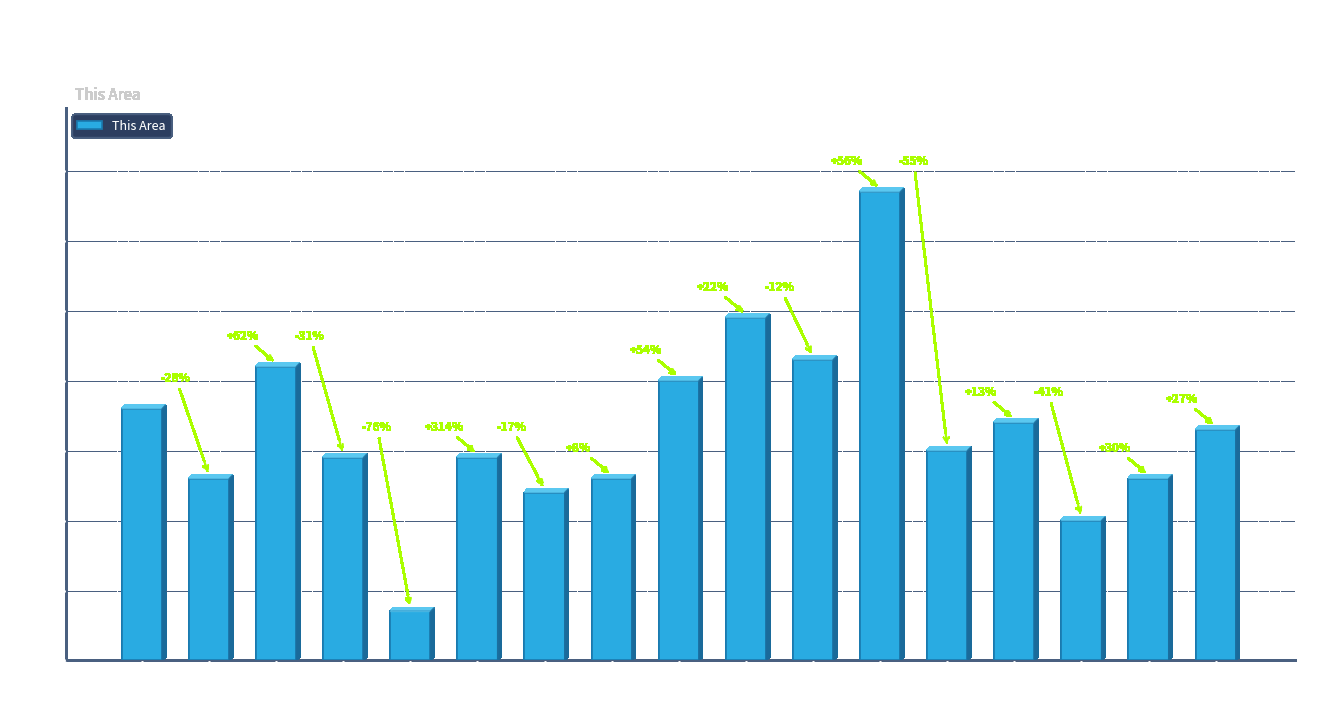

What is the label of the 8th bar from the right?

45 to 49